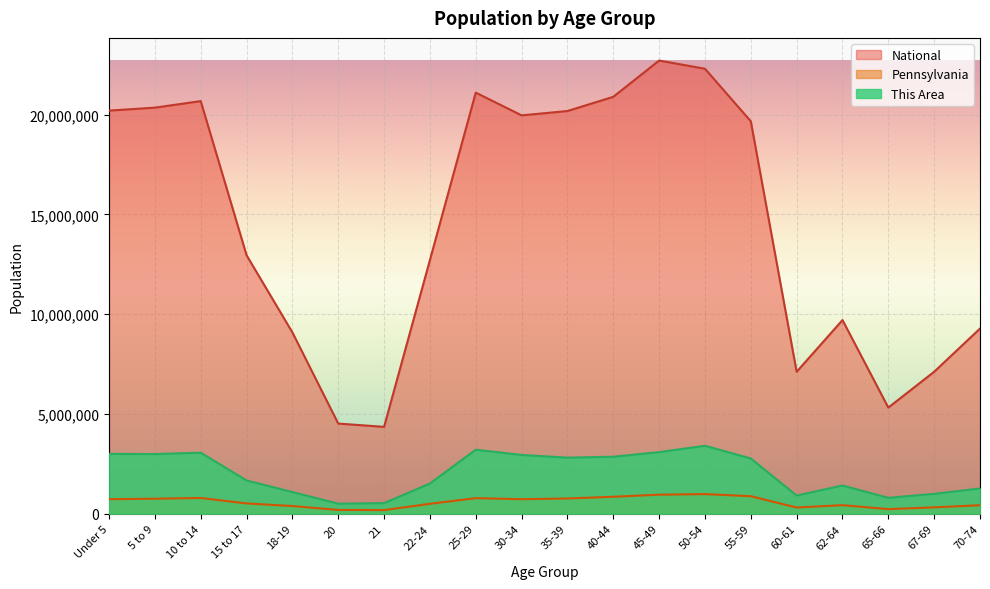

The This Area series shows 531739.0 at 21. True or false?

True